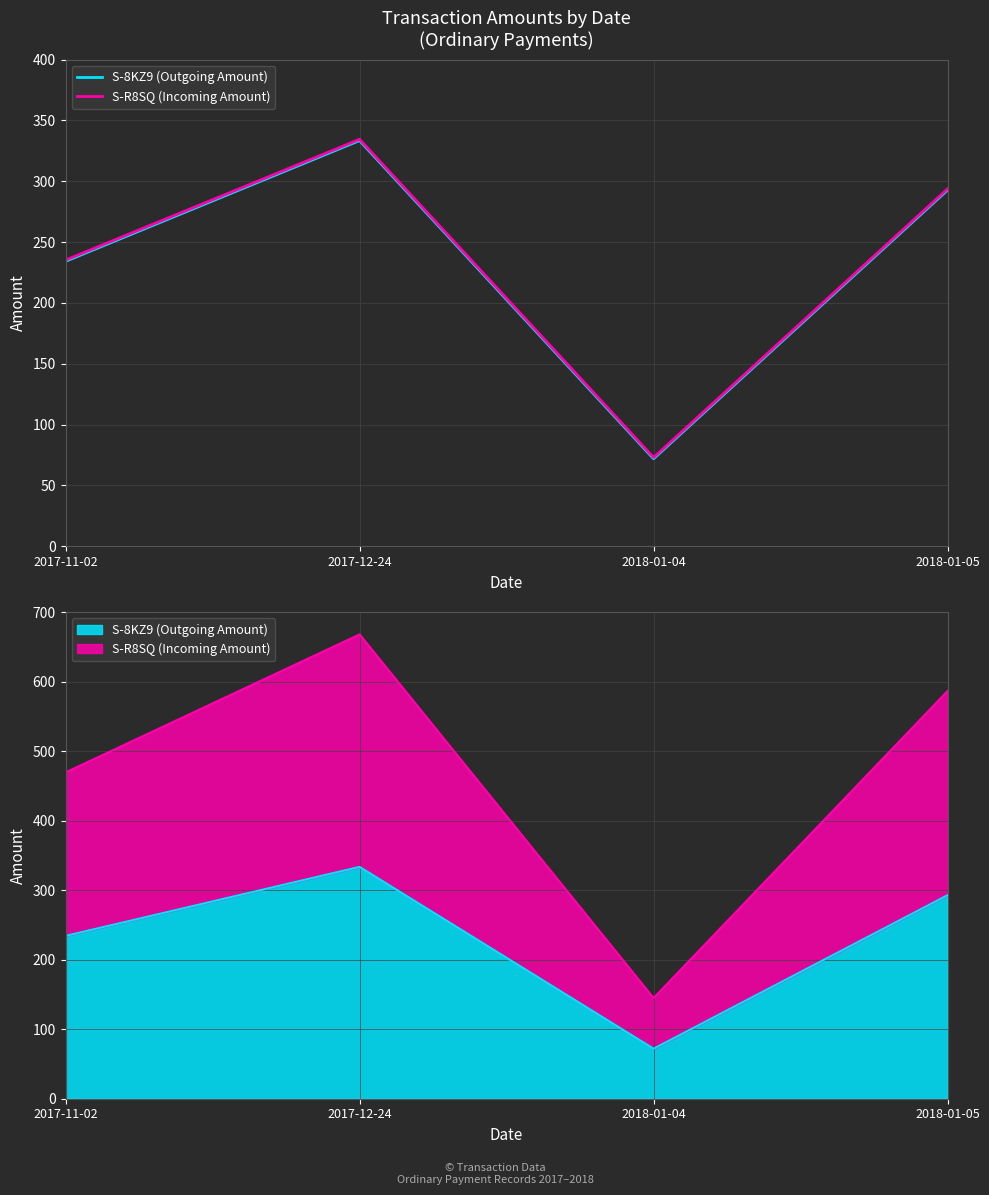

Which category has the highest value across all series?

2017-12-24